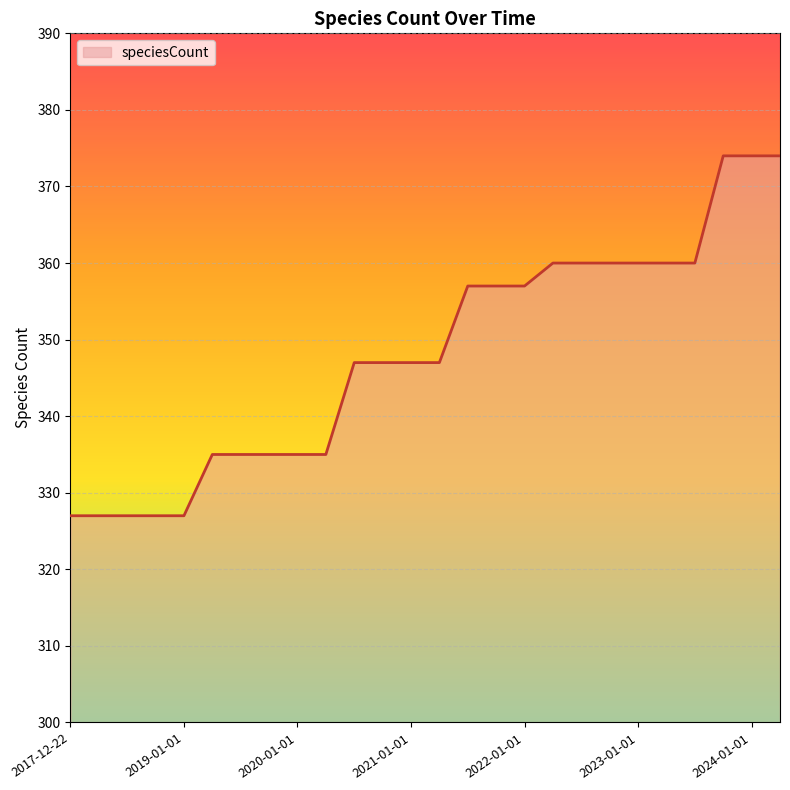

What is the difference between the maximum and minimum values?

47